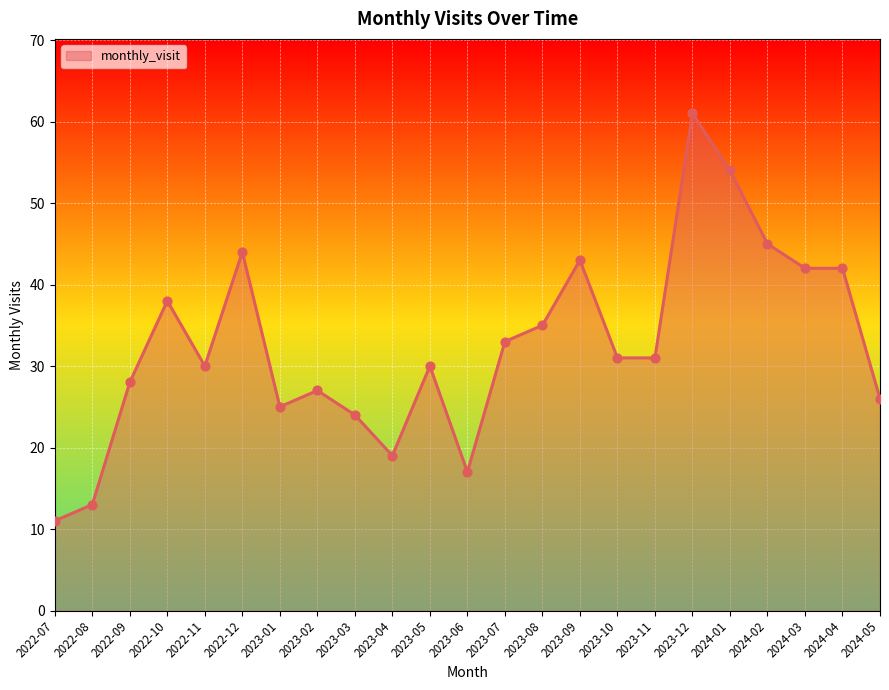

What is the change in value from 2022-07 to 2023-05?

+19